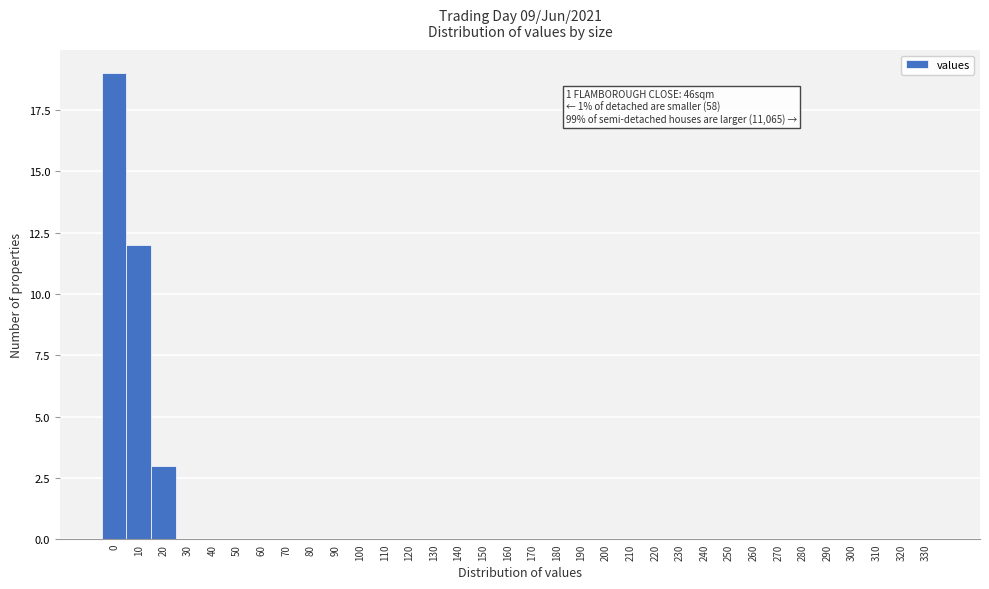

What is the sum of all values?

34